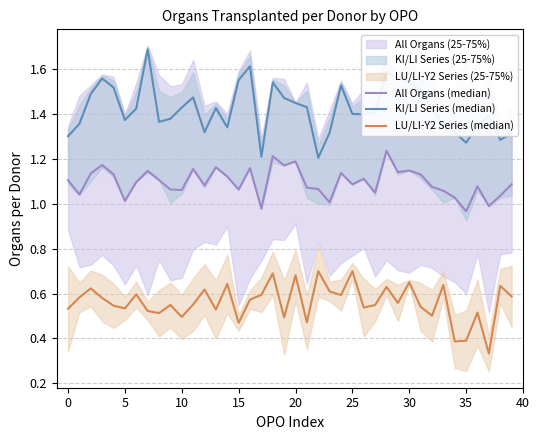

What is the label of the 32nd point from the left?

31